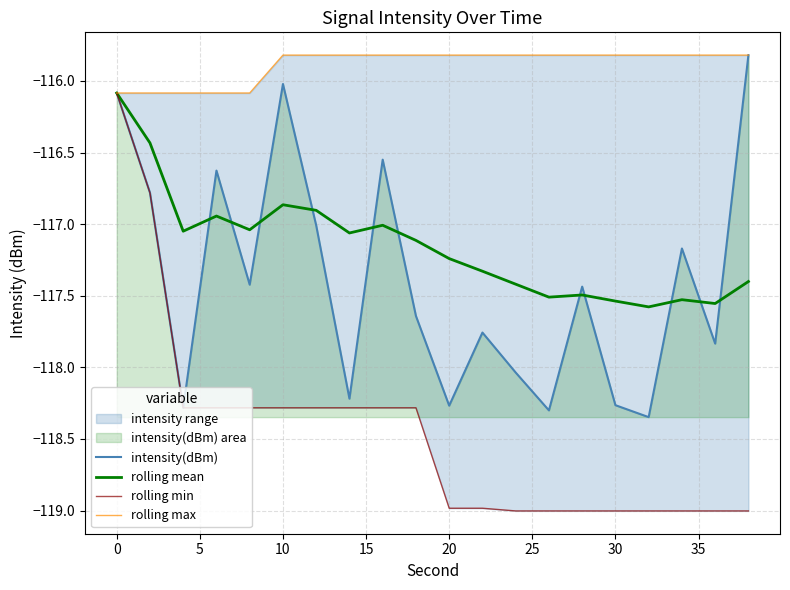

True or false: intensity(dBm) has a value of -207.9 at 0.

False